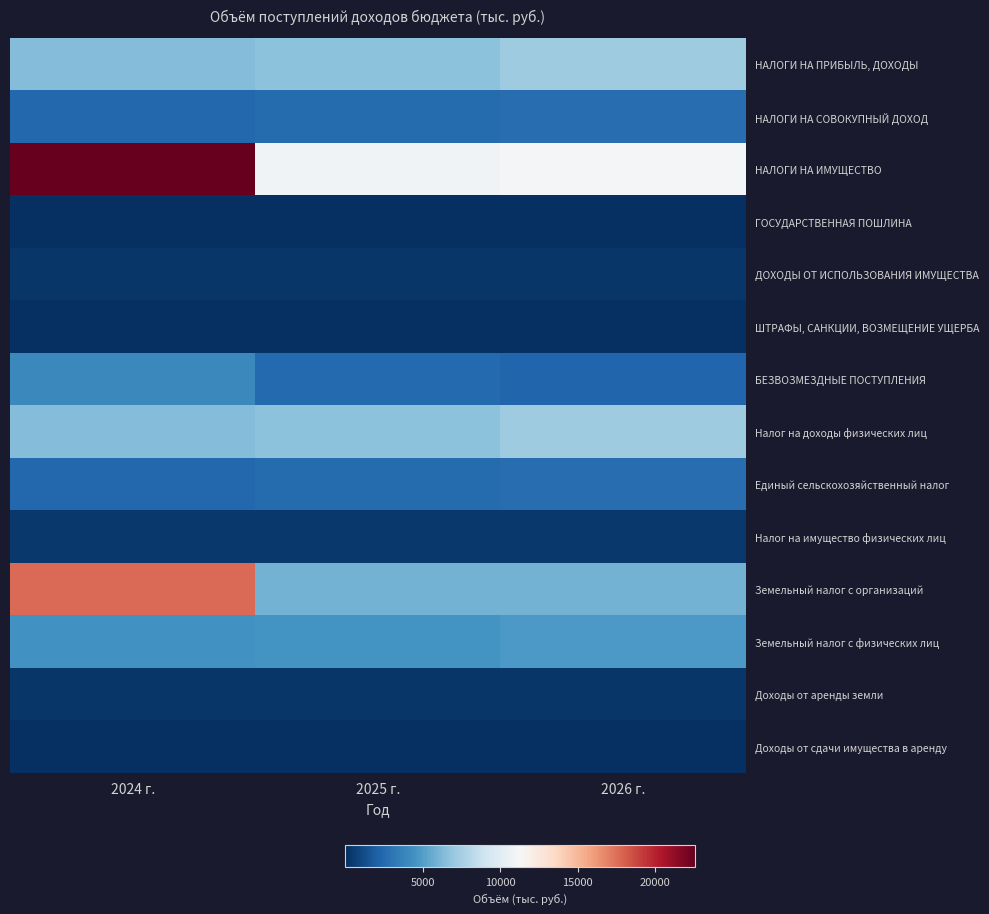

What is the maximum value shown in the chart?

22576.1